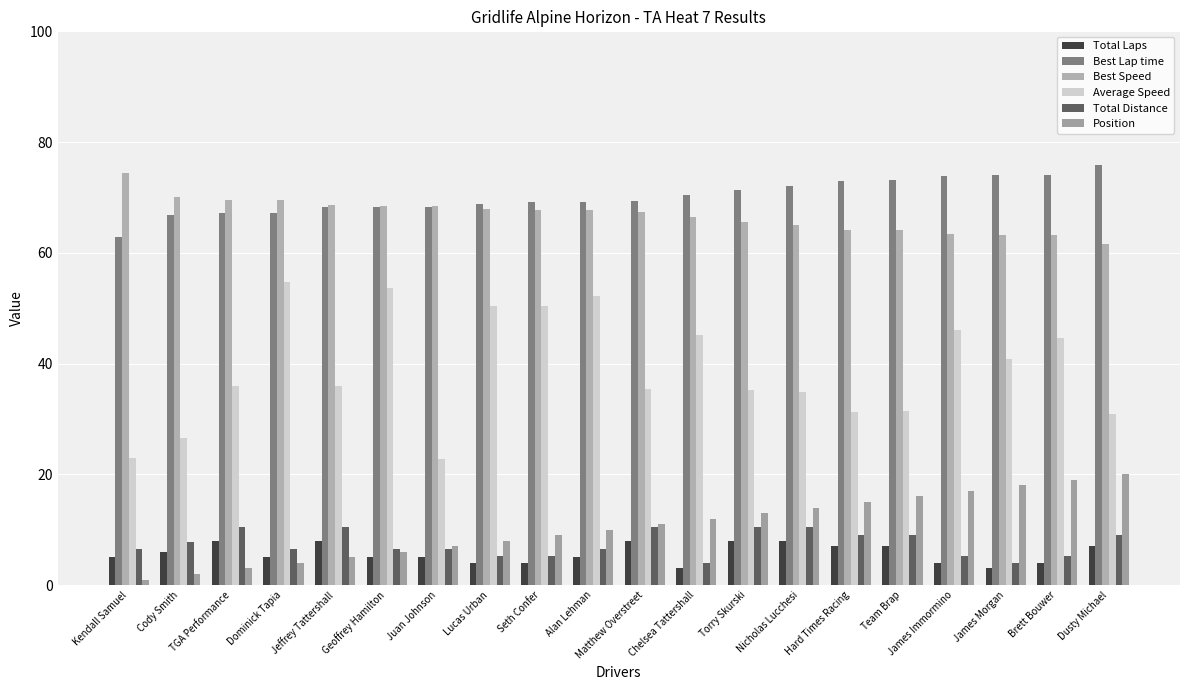

What is the label of the 2nd bar from the right?

Brett Bouwer